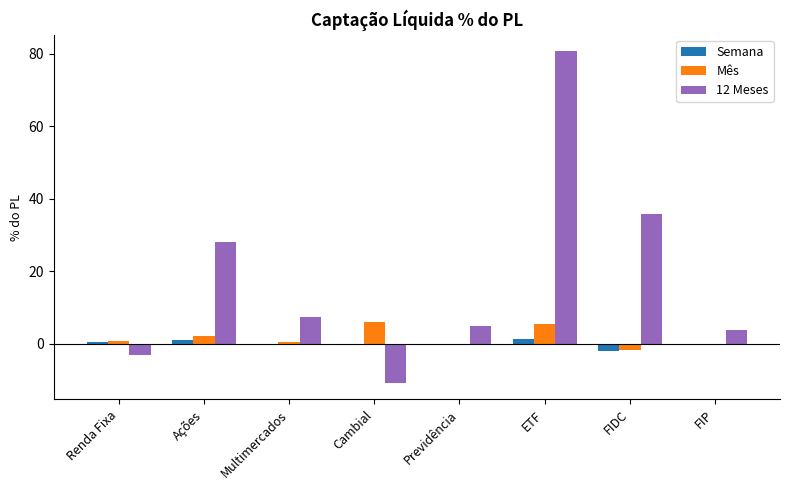

Which series has the largest total across all categories?

12 Meses